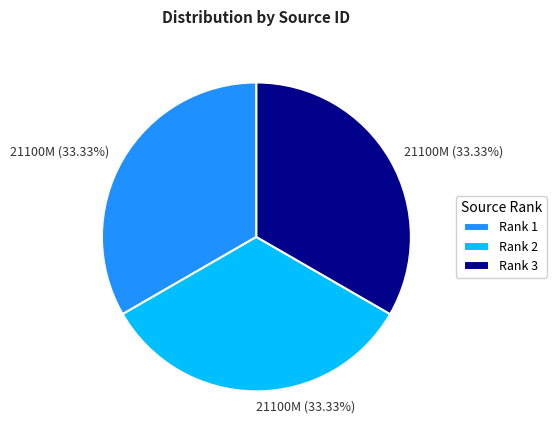

What is the ratio of the value at Rank 3 to the value at Rank 2?

1.0